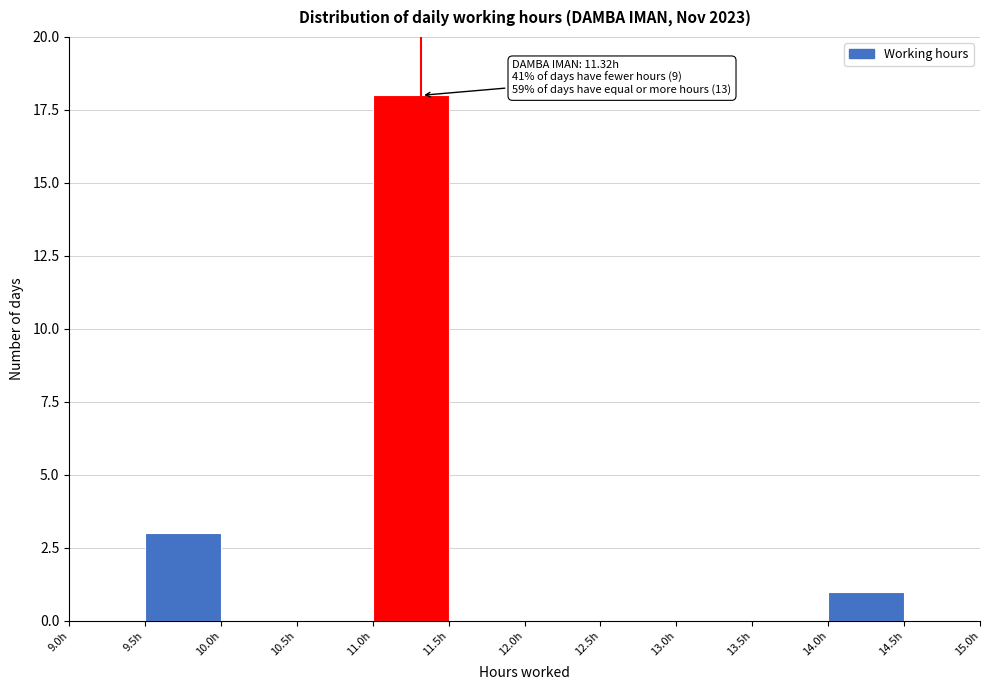

Over which range of the x-axis is the bar tallest?

11.0 to 11.5